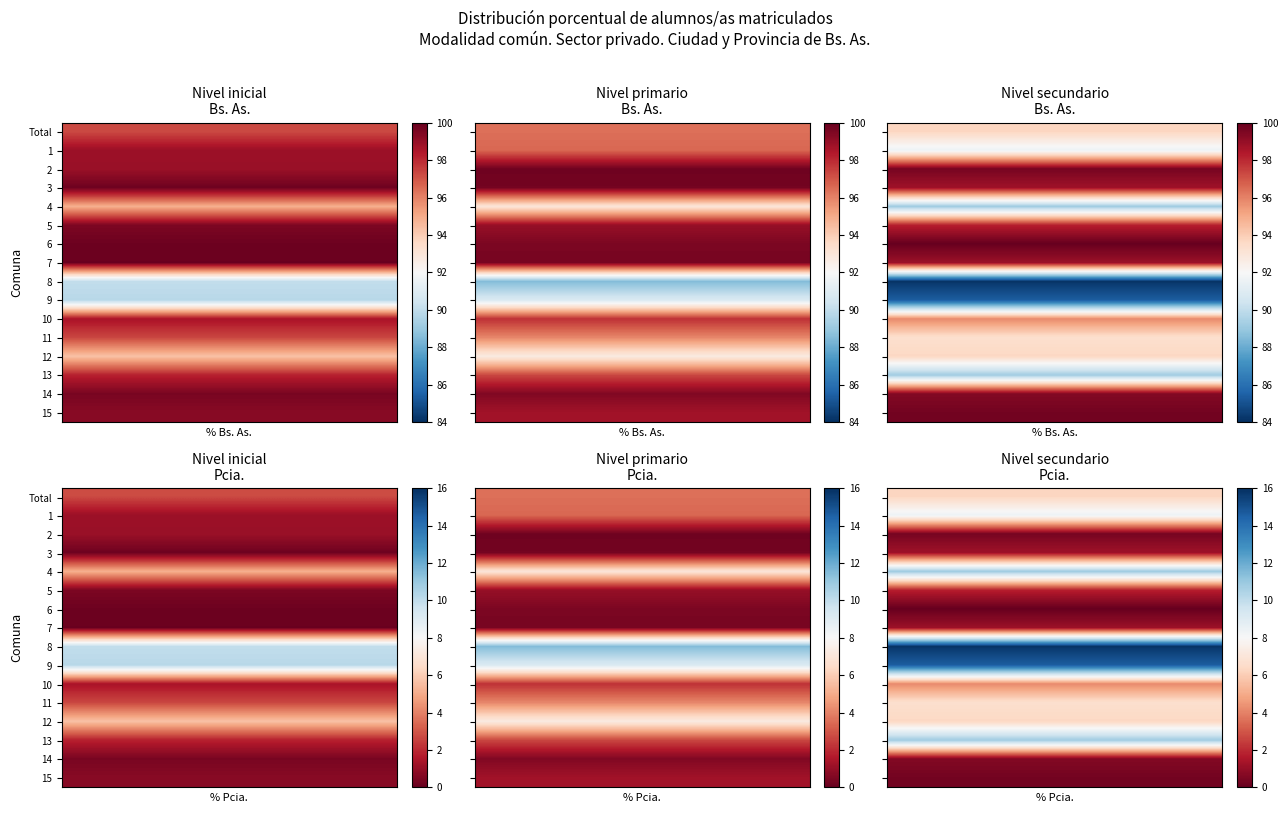

List the labels in order of 9 value, largest first.

2, Total, 4, 5, 1, 3